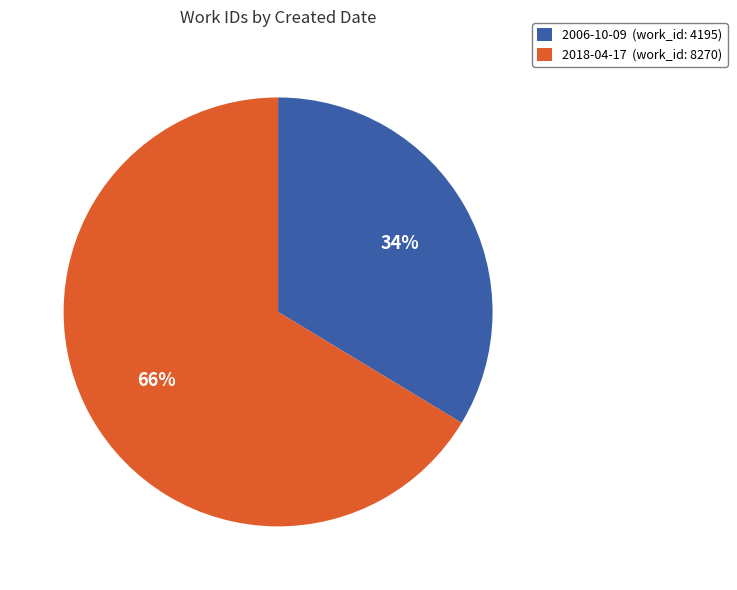

To the nearest percent, what percentage of the pie is 2006-10-09?

34%